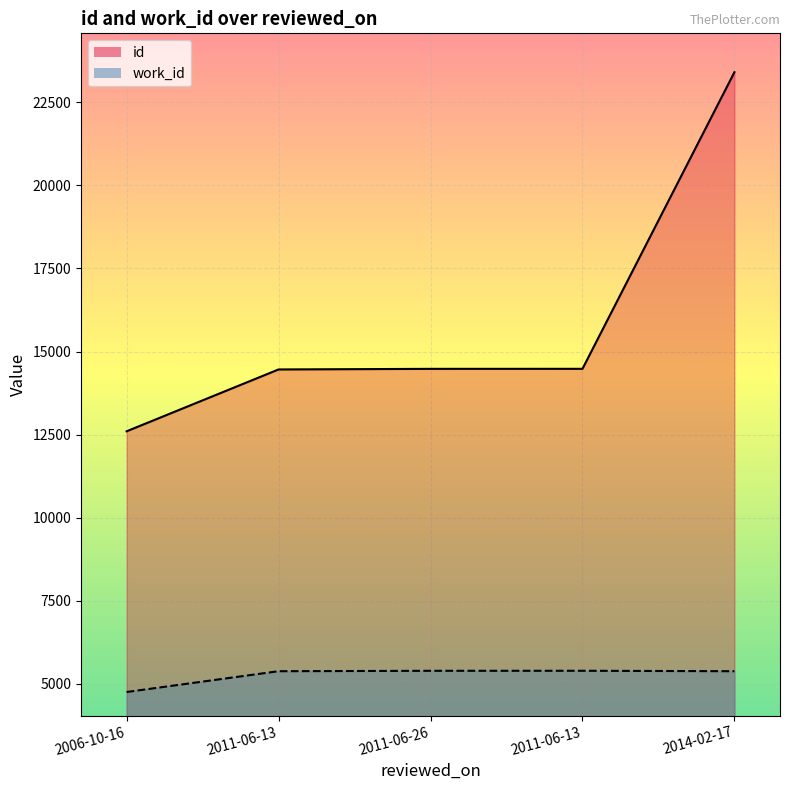

Where does the work_id series first go above 5379?

2011-06-26